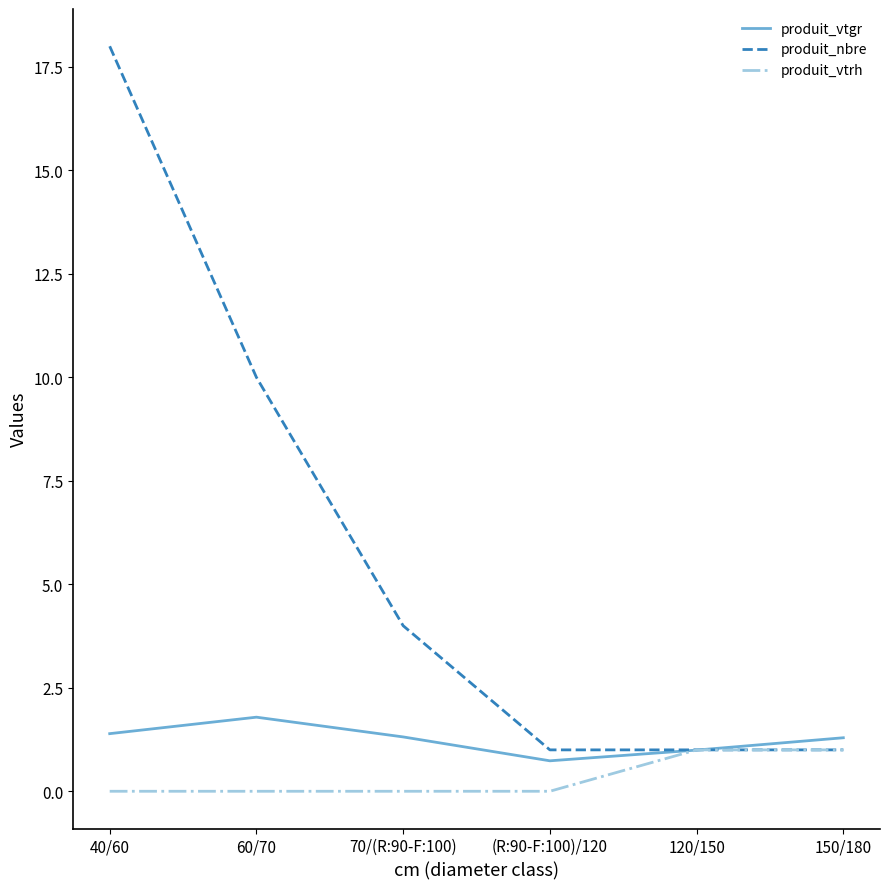

True or false: produit_vtrh has more than 2 interior local peaks.

False